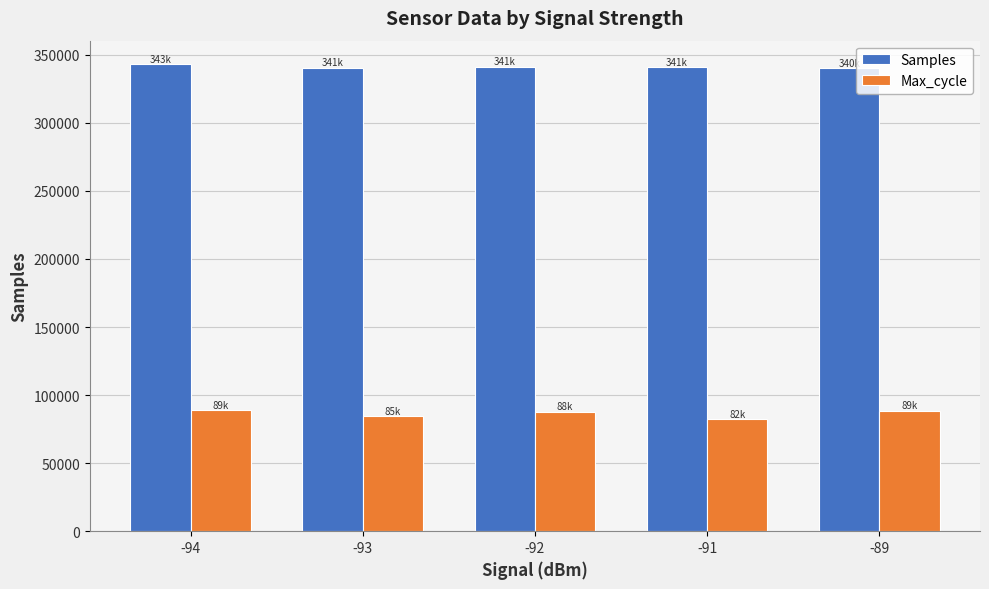

Is the value of Max_cycle at -92 greater than the value of Samples at -92?

No